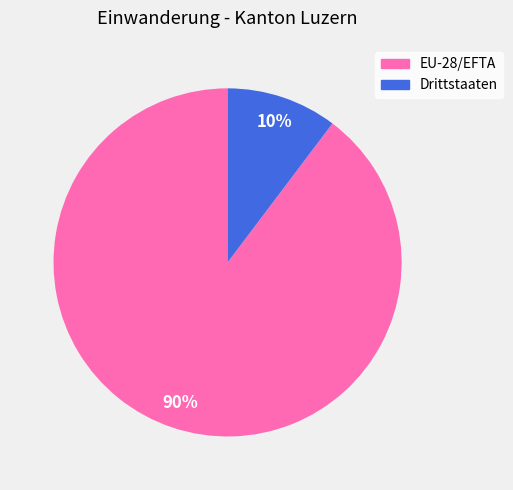

What is the largest slice in the pie chart?

EU-28/EFTA